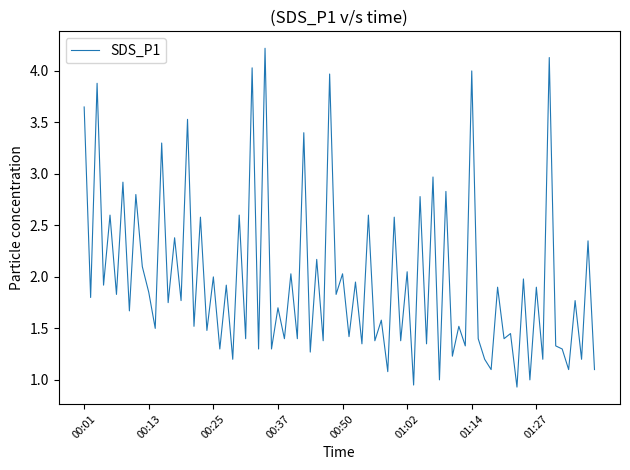

What is the difference between the maximum and minimum values?

3.3